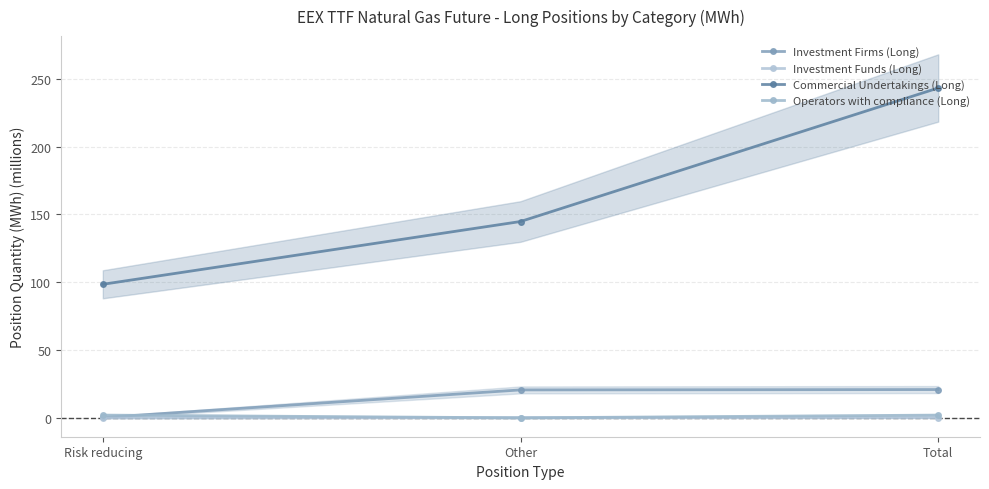

Is the value of Operators with compliance (Long) at Other greater than the value of Investment Firms (Long) at Other?

No